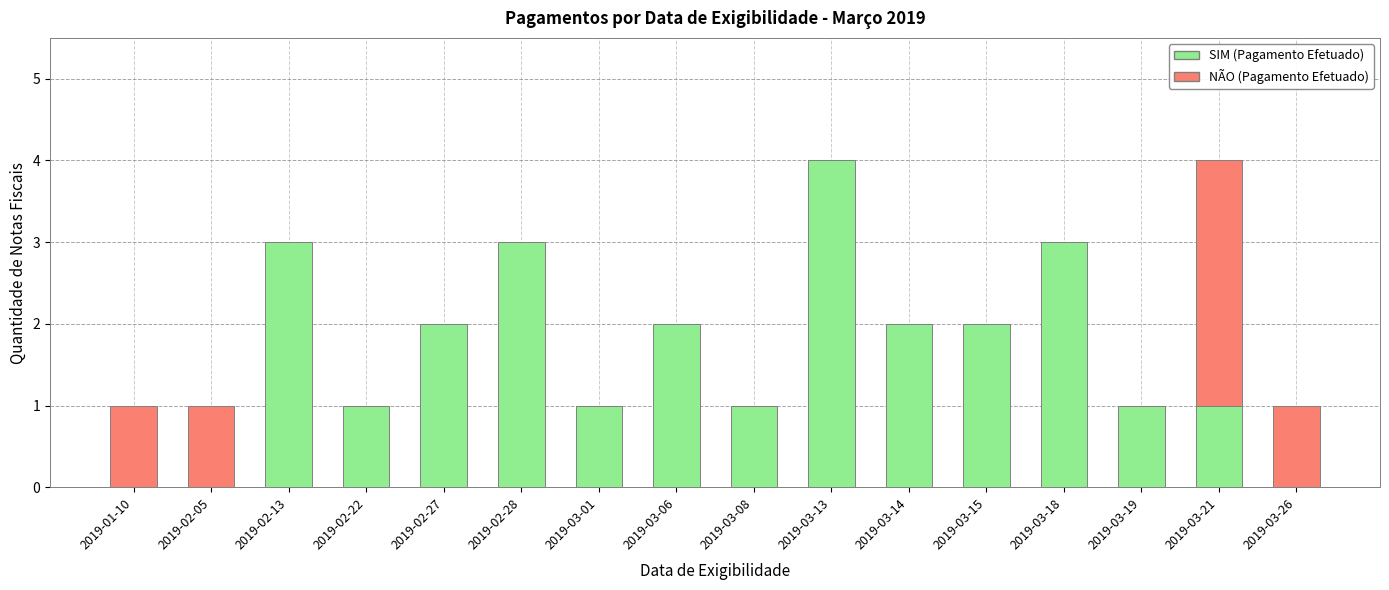

What is the total value across all series at 2019-02-28?

3